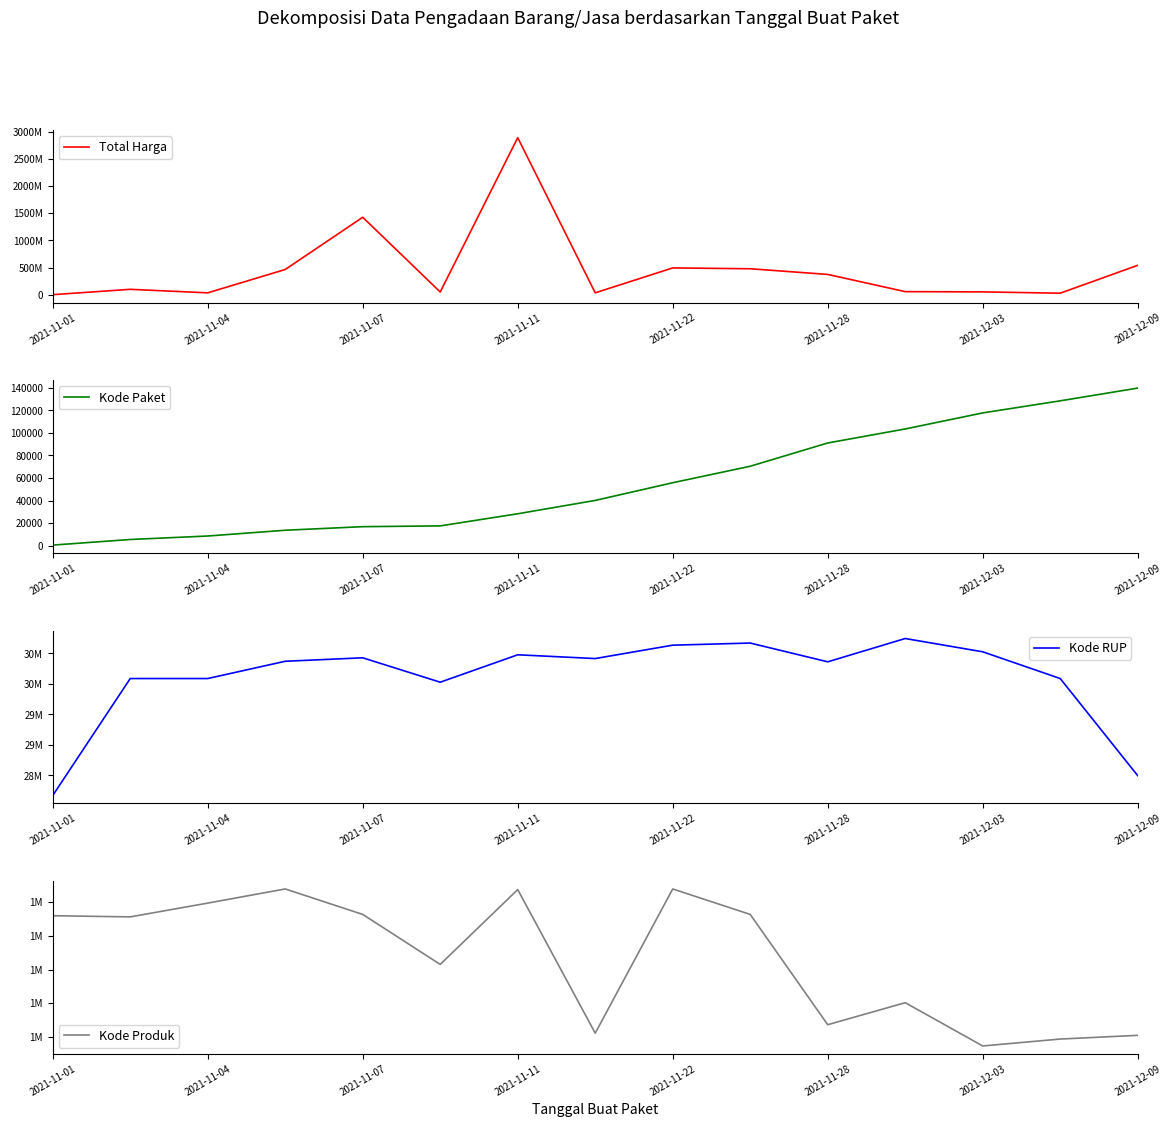

What are all the series names shown in the legend?

Total Harga, Kode Paket, Kode RUP, Kode Produk